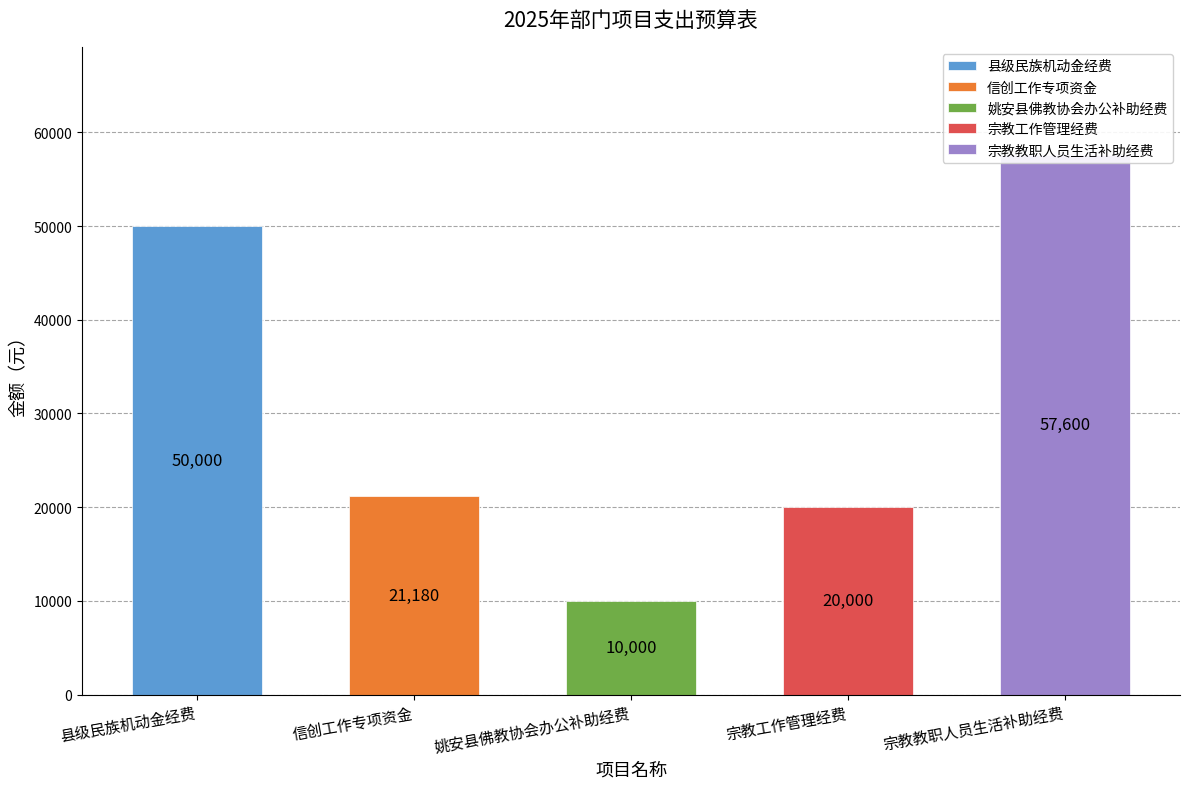

Is the value of 本年拨款（一般公共预算小计） at 信创工作专项资金 greater than the value of 合计 at 姚安县佛教协会办公补助经费?

Yes